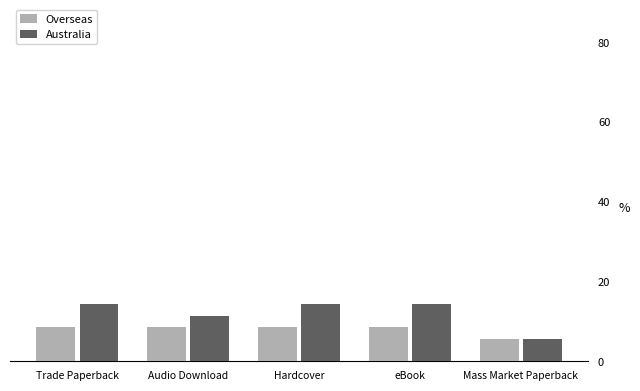

How many bars are there in each group?

2